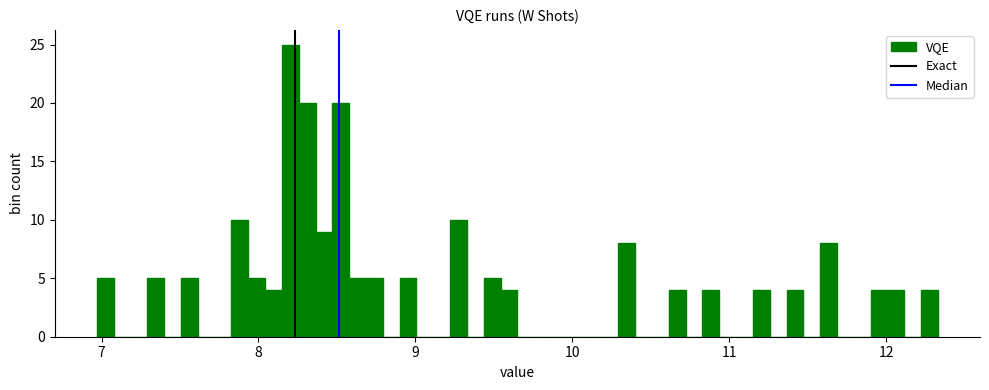

Read against the x-axis, roughly where is the centre of the tallest bar?

8.2